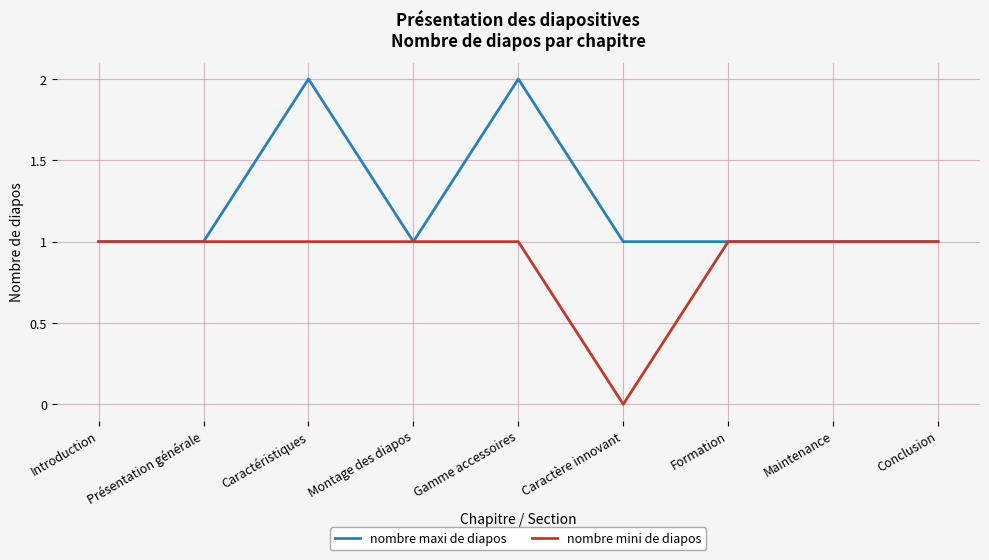

Rank the series by their maximum value, from lowest to highest.

nombre mini de diapos, nombre maxi de diapos